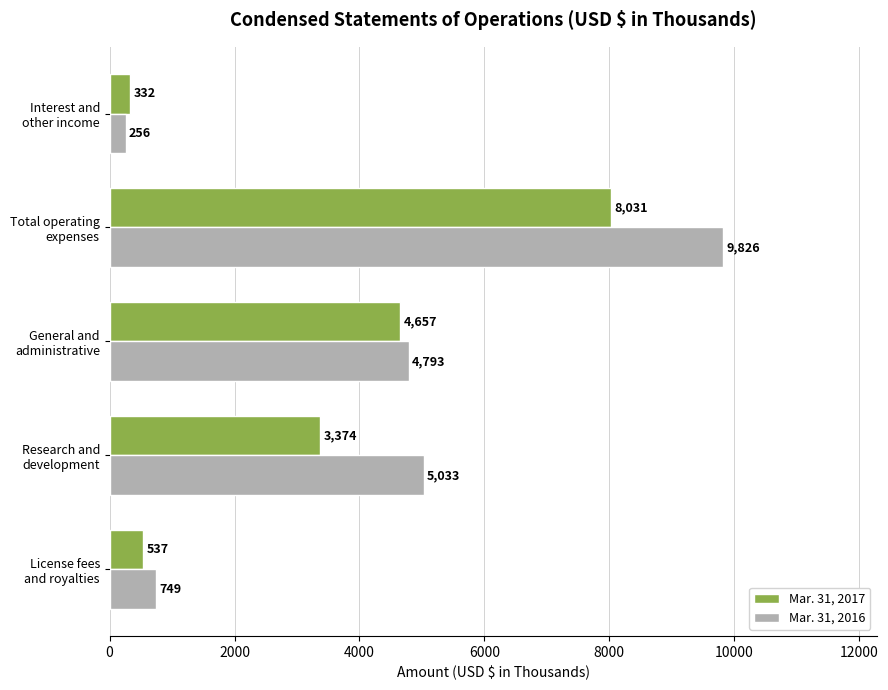

Which series has the largest range (max minus min)?

Mar. 31, 2016